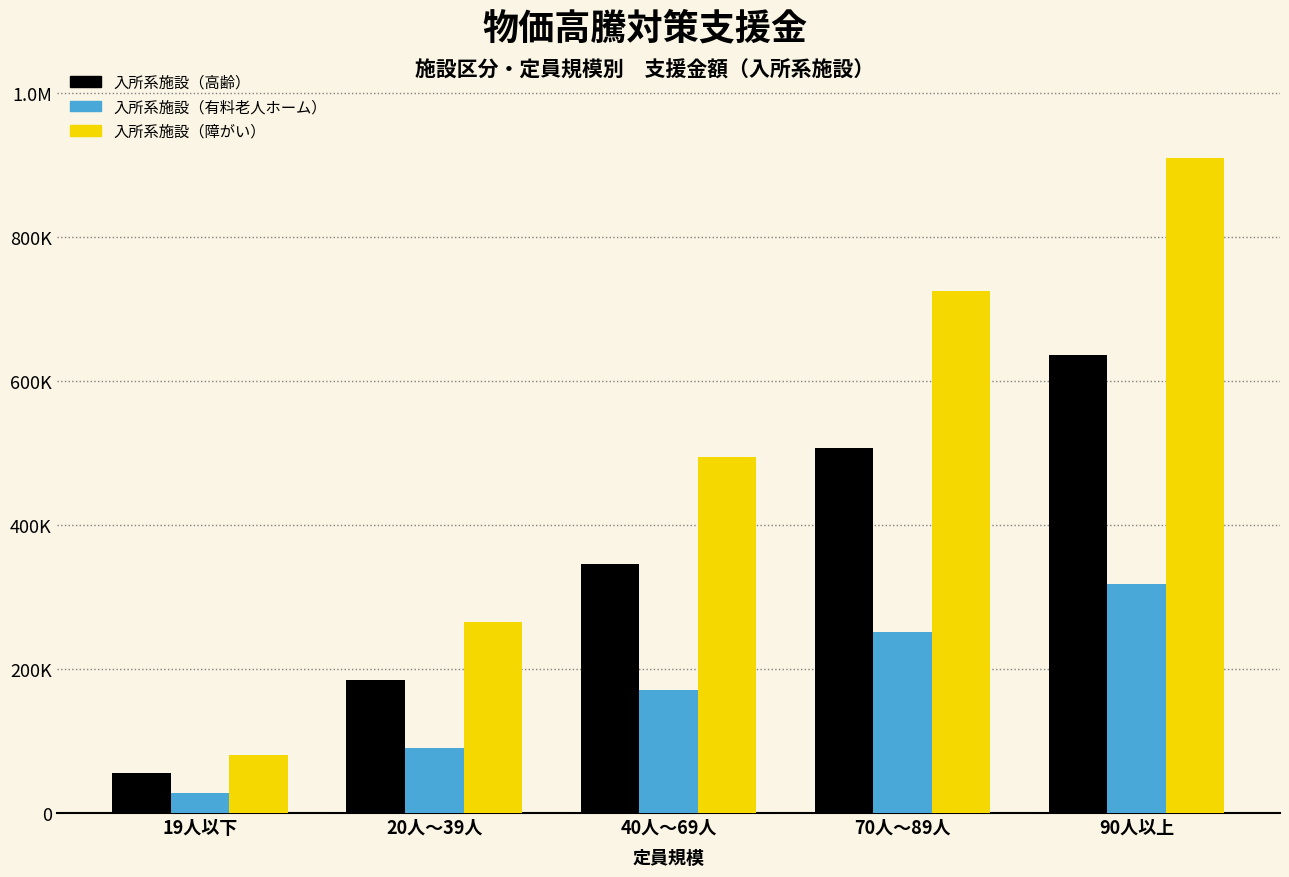

Are the bars horizontal?

No